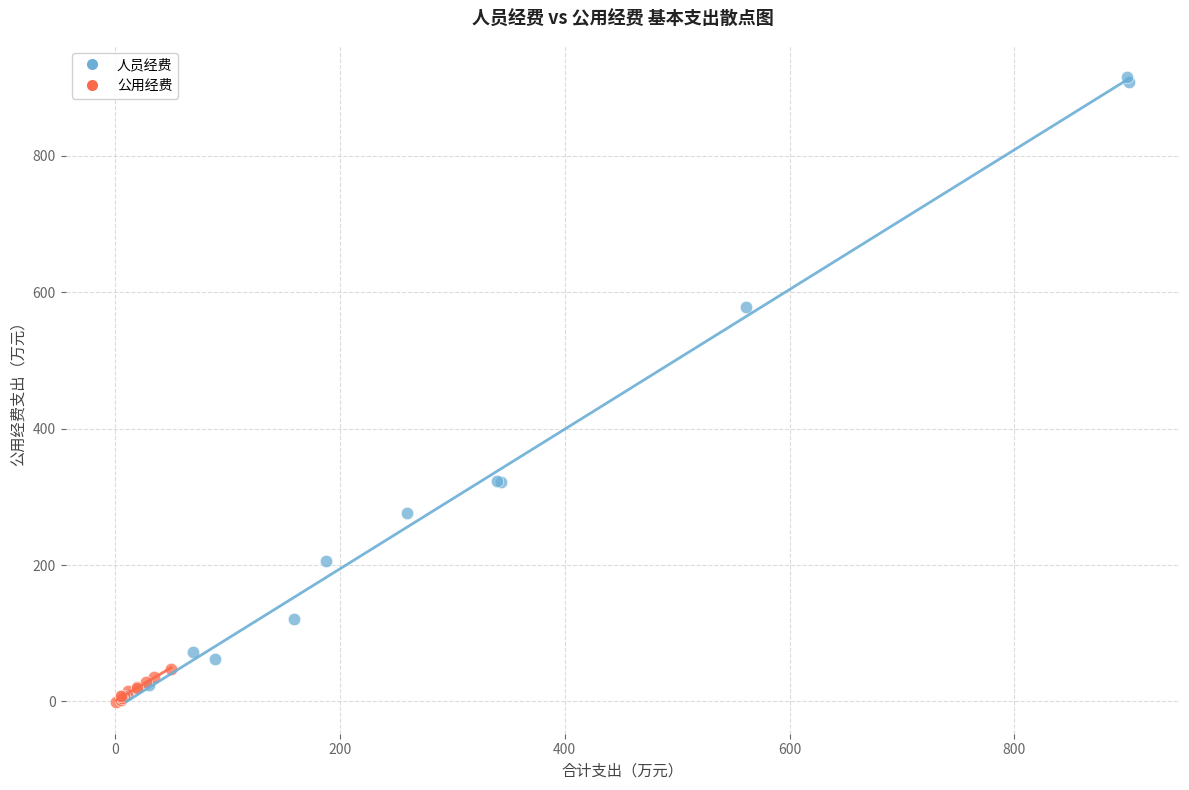

Which series has the largest Y range (max minus min)?

人员经费